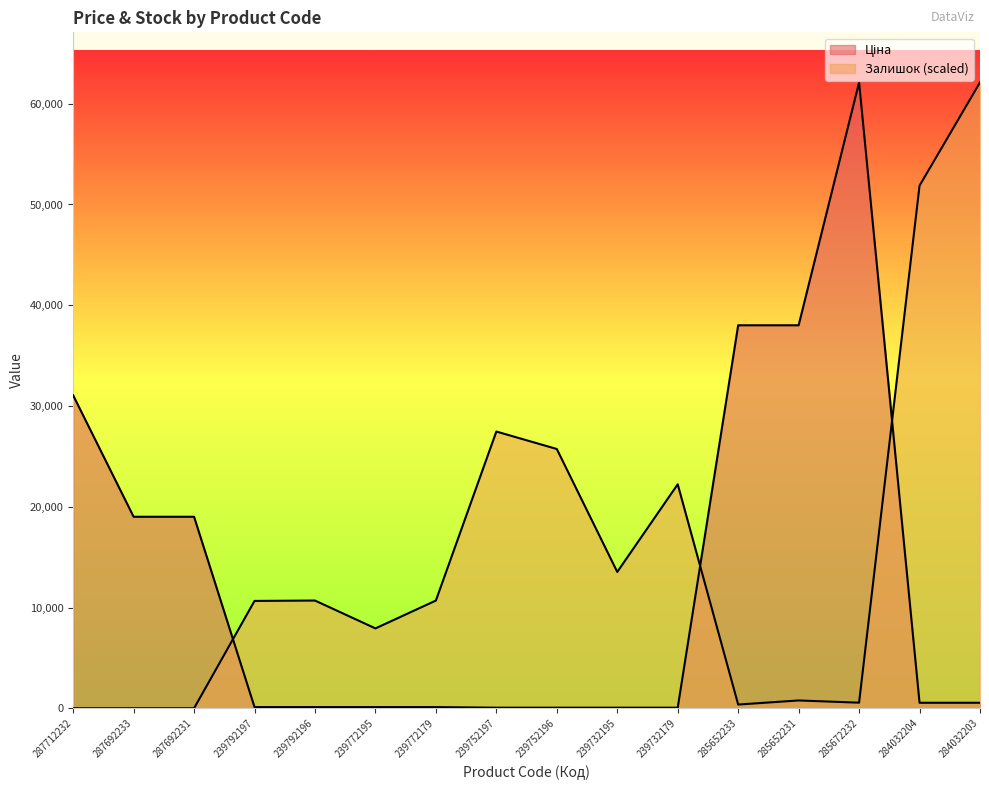

True or false: Ціна has a value of 30.1 at 239752197.

False